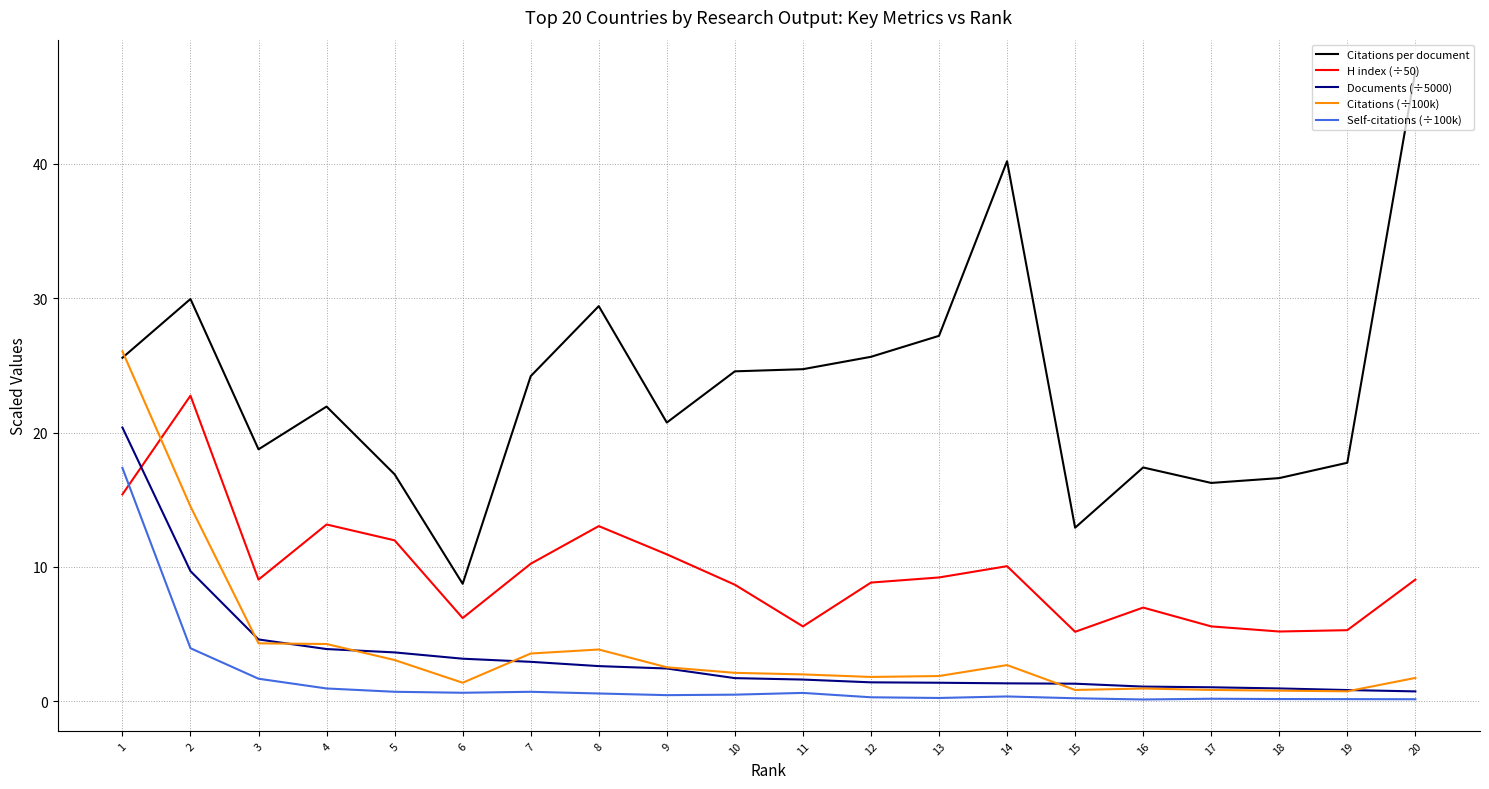

Rank the series by their maximum value, from lowest to highest.

Self-citations (÷100k), Documents (÷5000), H index (÷50), Citations (÷100k), Citations per document